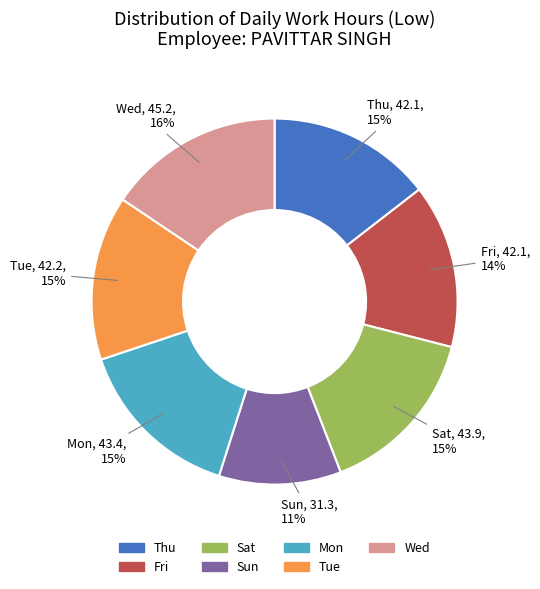

Is there a majority slice in this chart?

No